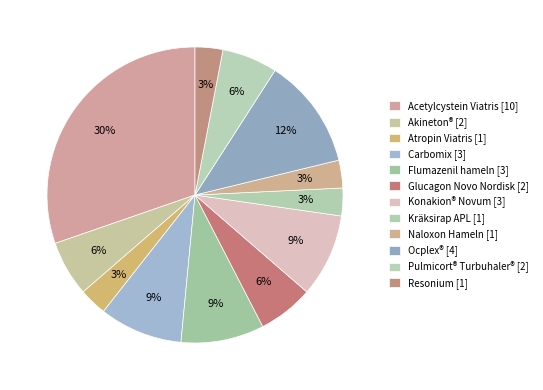

Rank the categories by value from highest to lowest.

Acetylcystein Viatris, Ocplex®, Carbomix, Flumazenil hameln, Konakion® Novum, Akineton®, Glucagon Novo Nordisk, Pulmicort® Turbuhaler®, Atropin Viatris, Kräksirap APL, Naloxon Hameln, Resonium